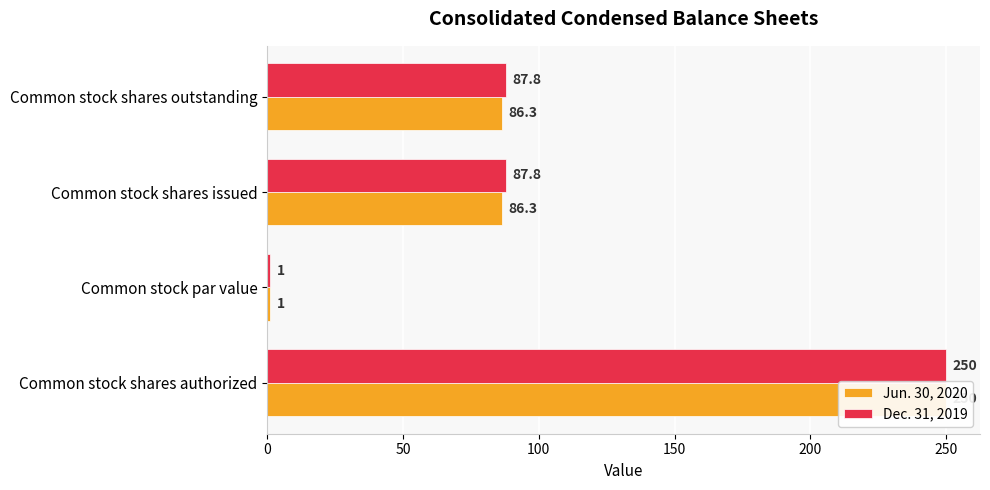

How many categories are shown in the chart?

4